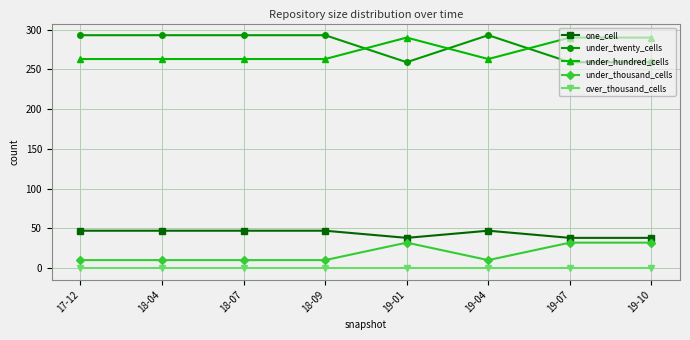

What is the difference between the maximum and minimum values in the under_thousand_cells series?

22